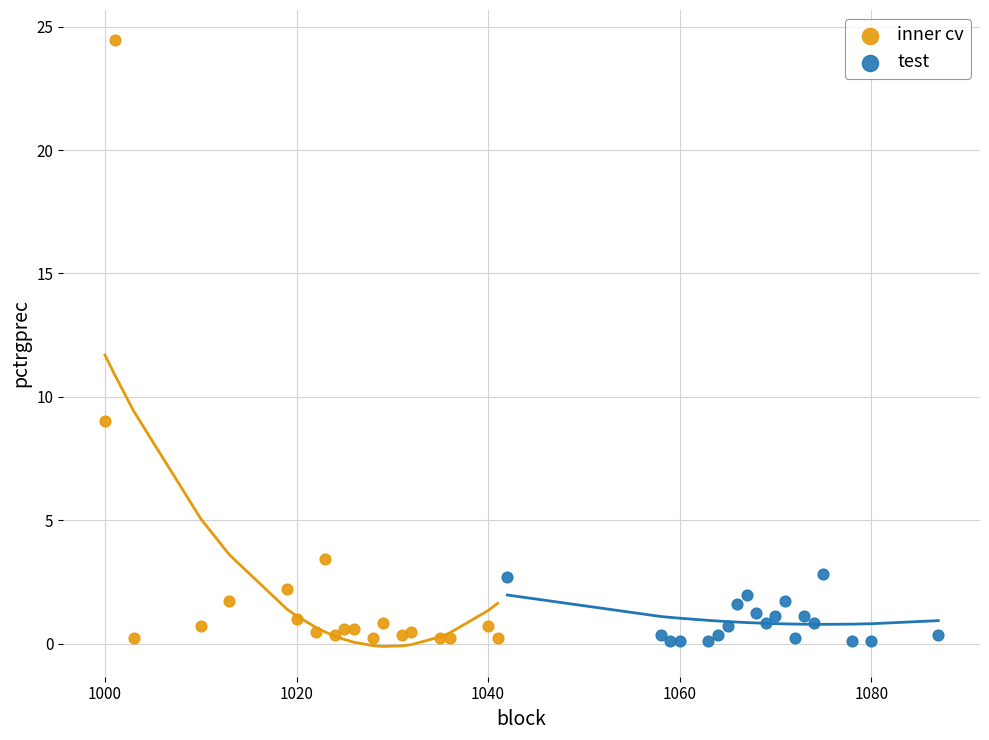

What are all the series names shown in the legend?

inner cv, test